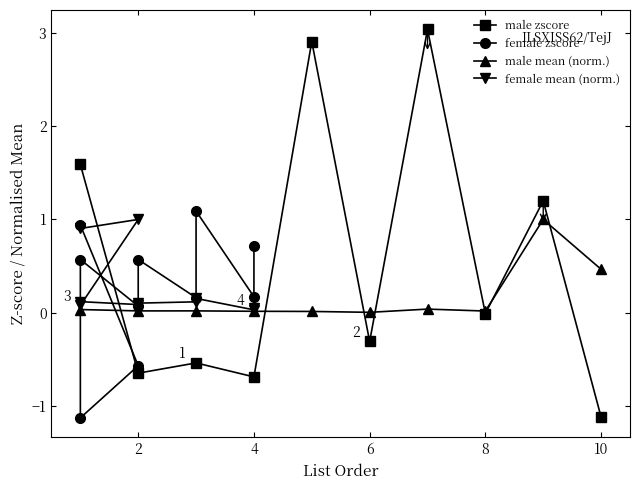

What are all the series names shown in the legend?

male zscore, female zscore, male mean (norm.), female mean (norm.)